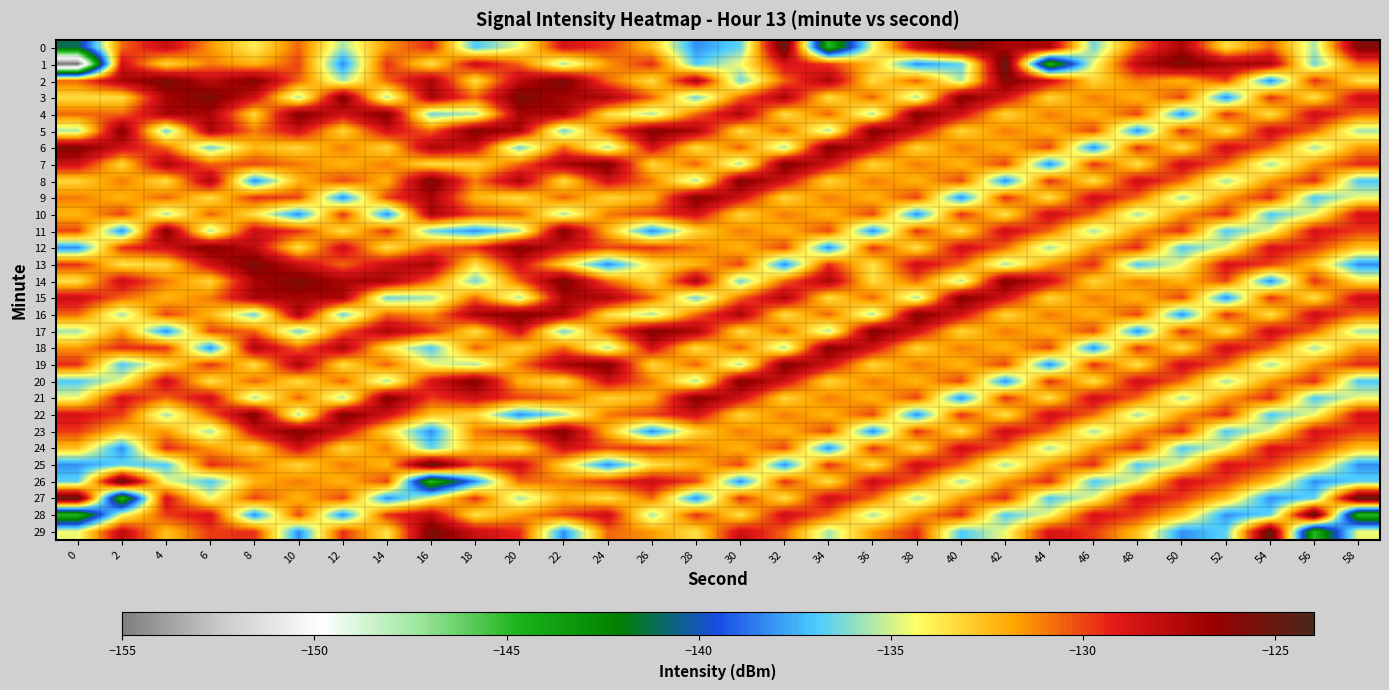

At which category is the sum across all series the highest?

22